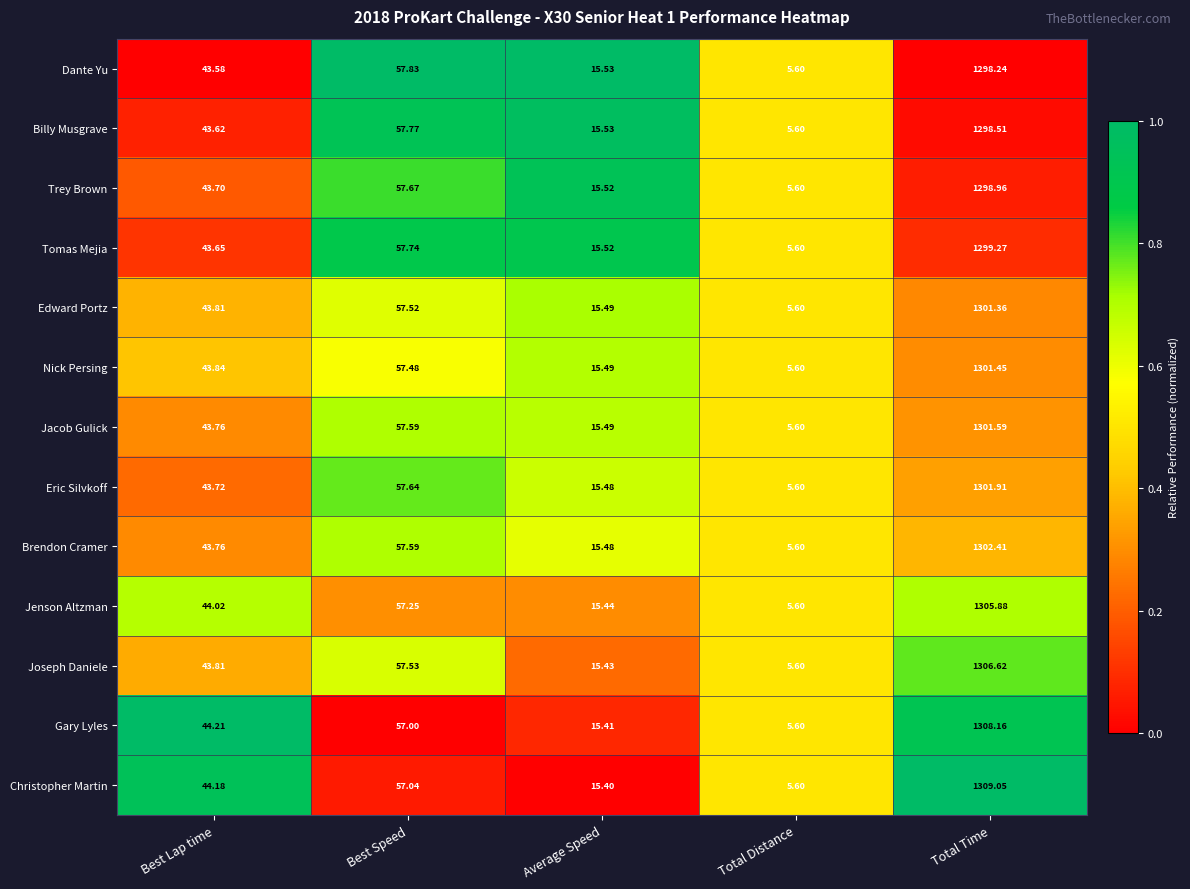

How many categories are shown in the chart?

5